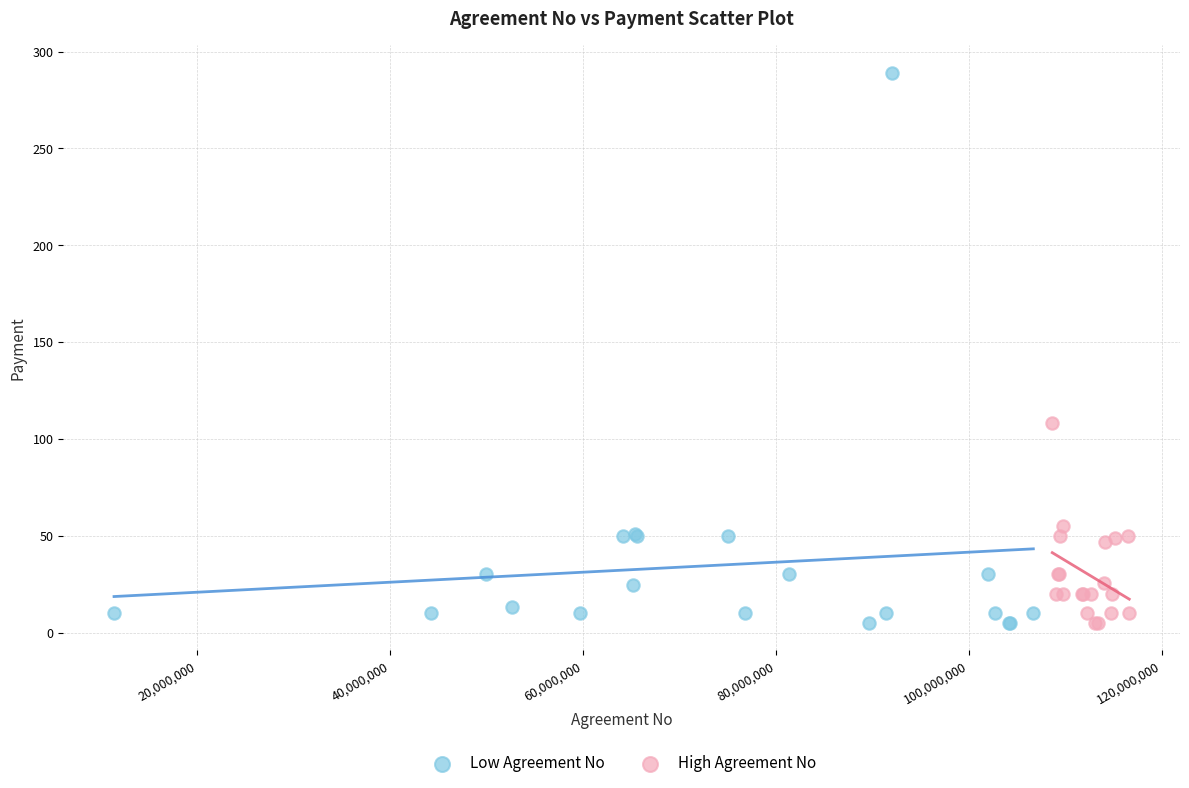

Which series contains the highest Y value?

Low Agreement No